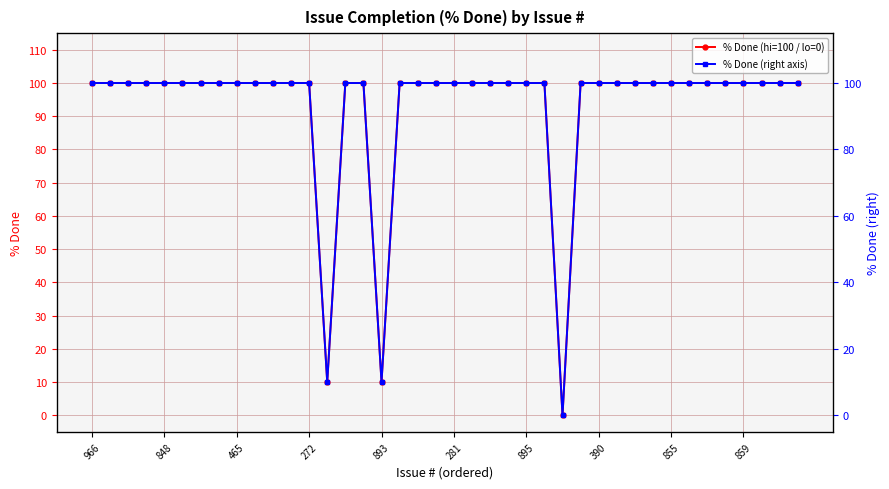

At 29, list the series in order from smallest to largest.

% Done (hi=100 / lo=0), % Done (right axis)